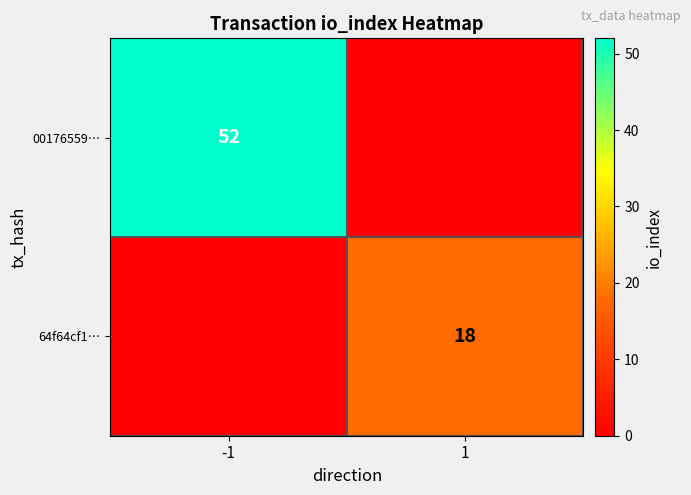

What is the spread (max minus min) of values at -1?

52